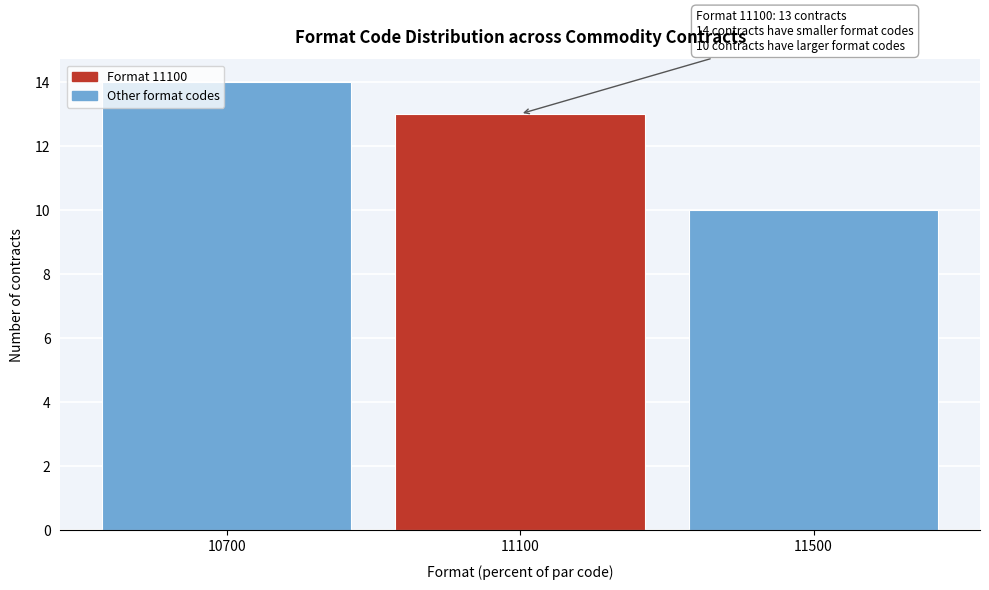

Reading left to right, transcribe all the data shown in this chart.

14	13	10